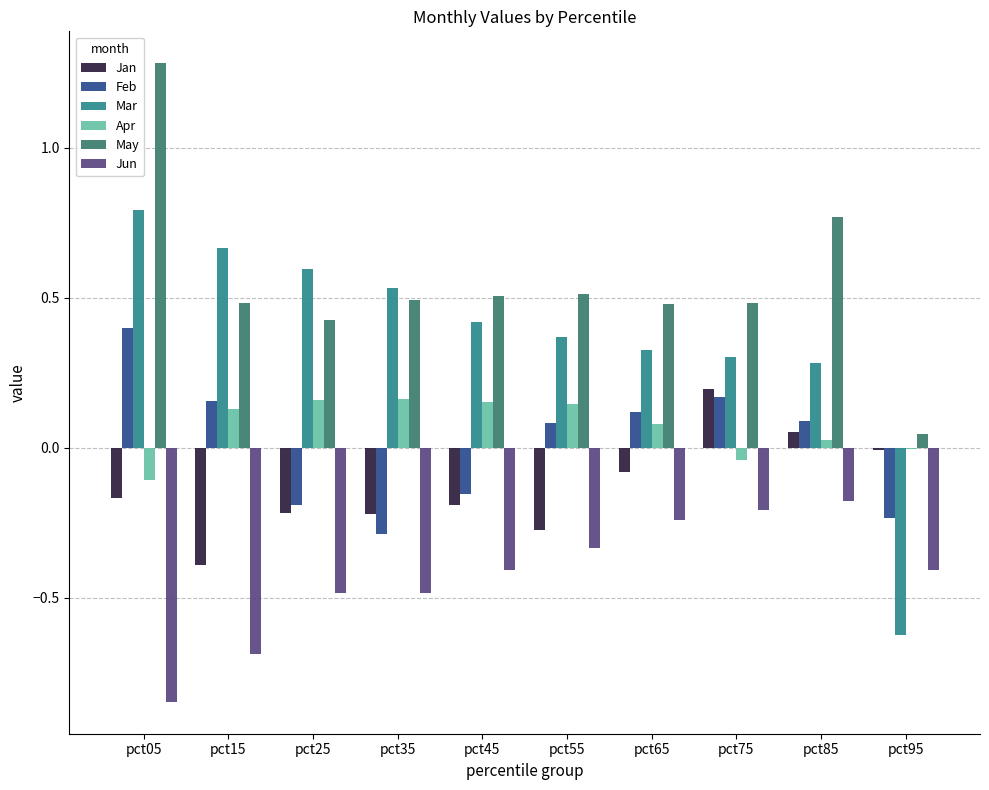

At which label is Jan closest to 0?

pct95